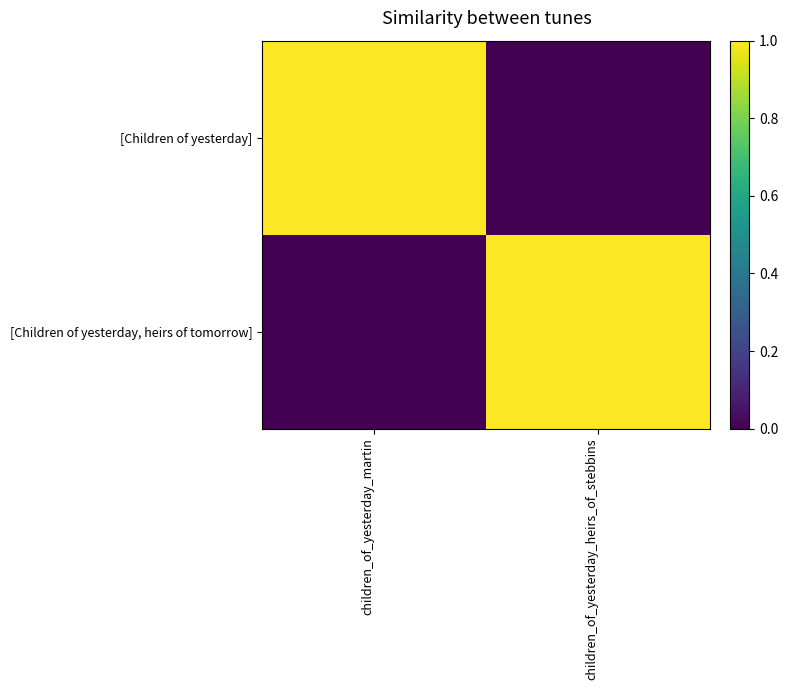

At how many categories does at least one series exceed 0?

2